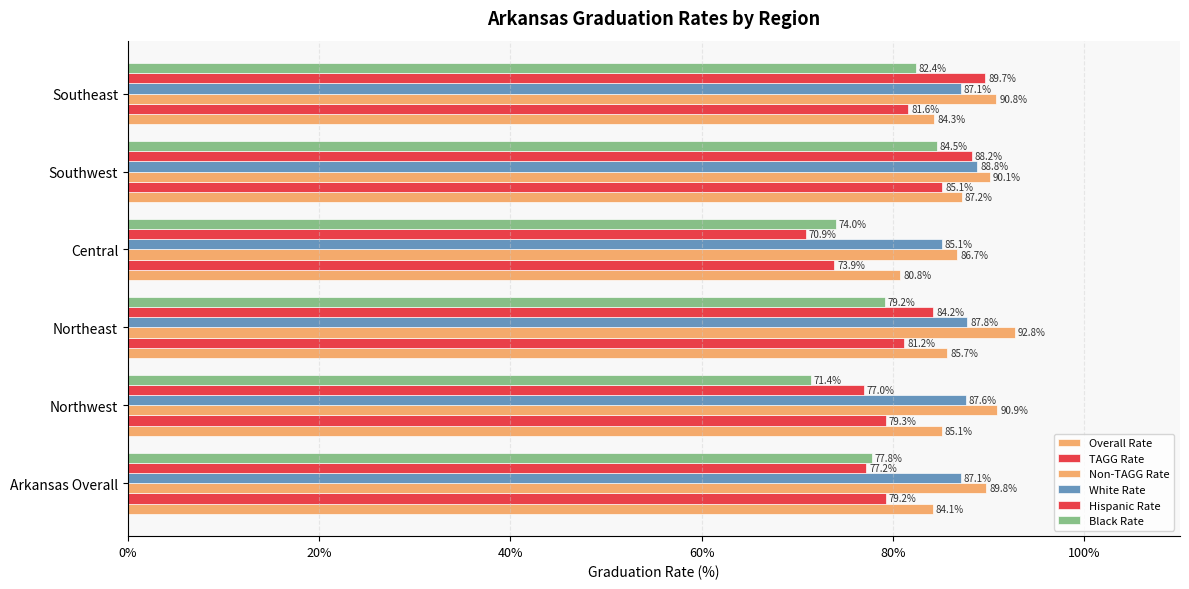

How many distinct data groups are displayed?

6